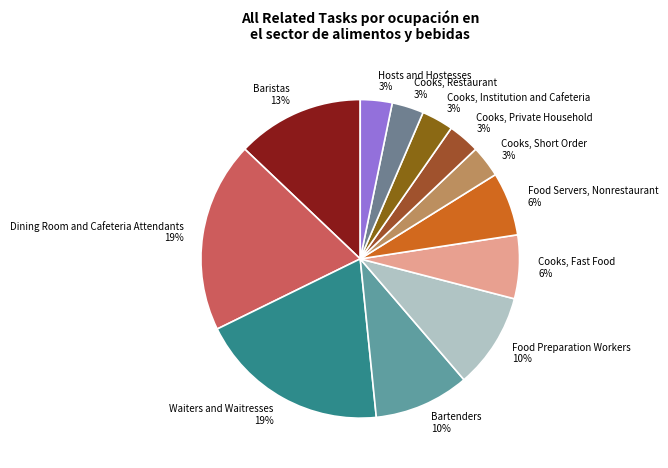

Does any single category account for the majority?

No